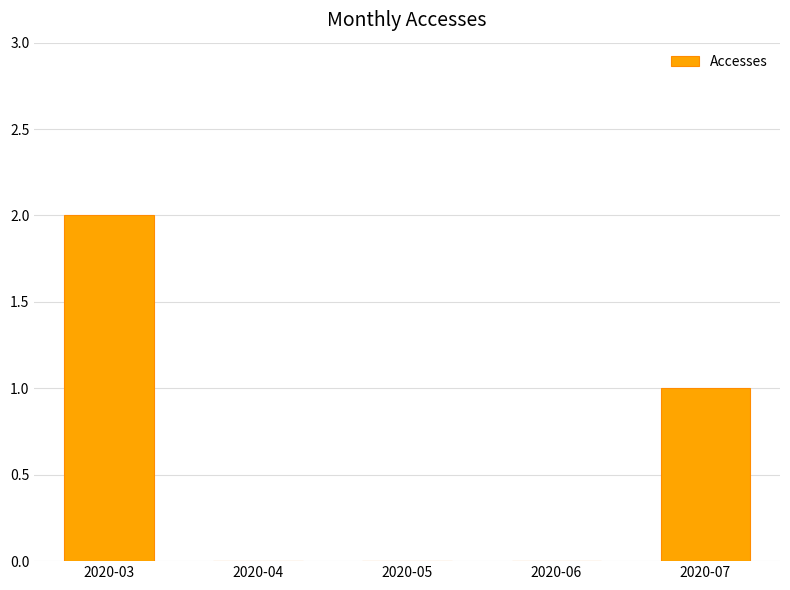

Between 2020-07 and 2020-05, which is larger?

2020-07